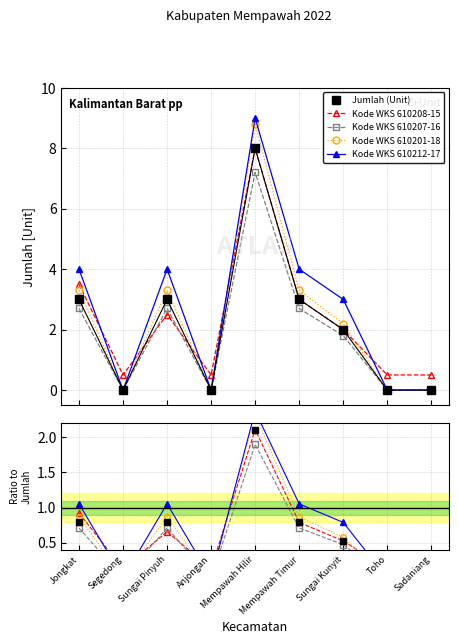

Is it true that Kode WKS 610207-16 equals 0.0 at Anjongan?

True